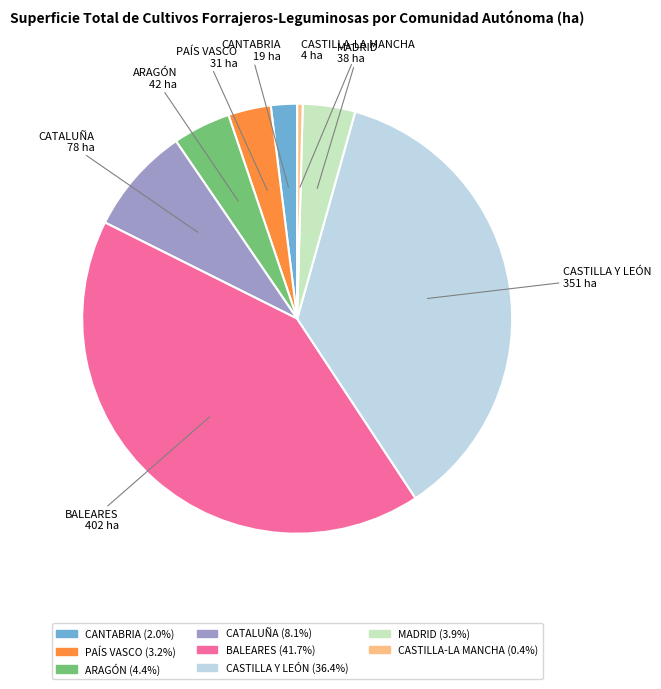

Which category has the smallest portion of the pie?

CASTILLA-LA MANCHA